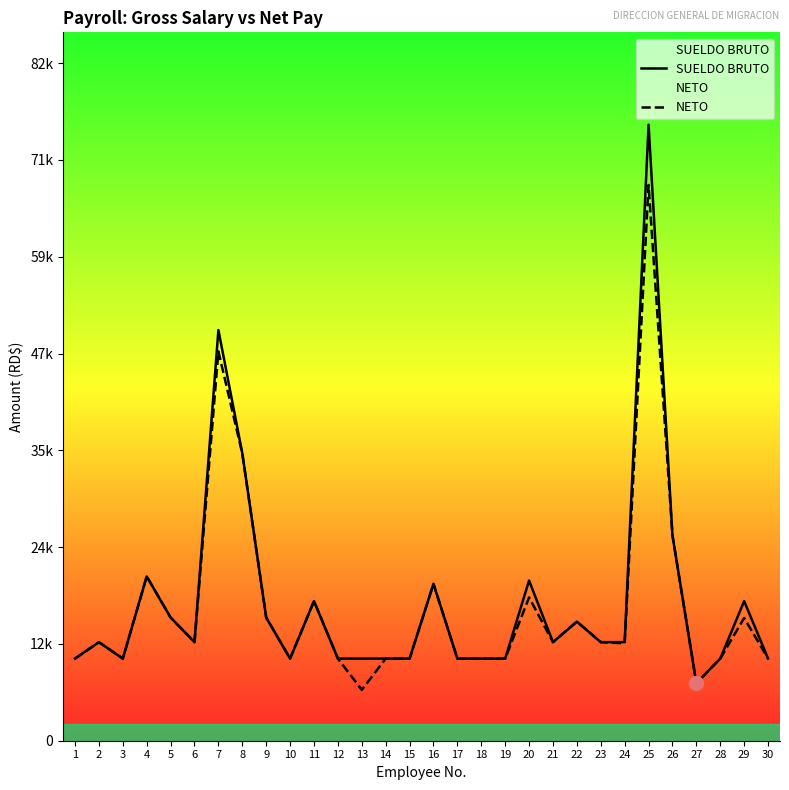

What is the value of the NETO point at the 20th from the left?

17444.8